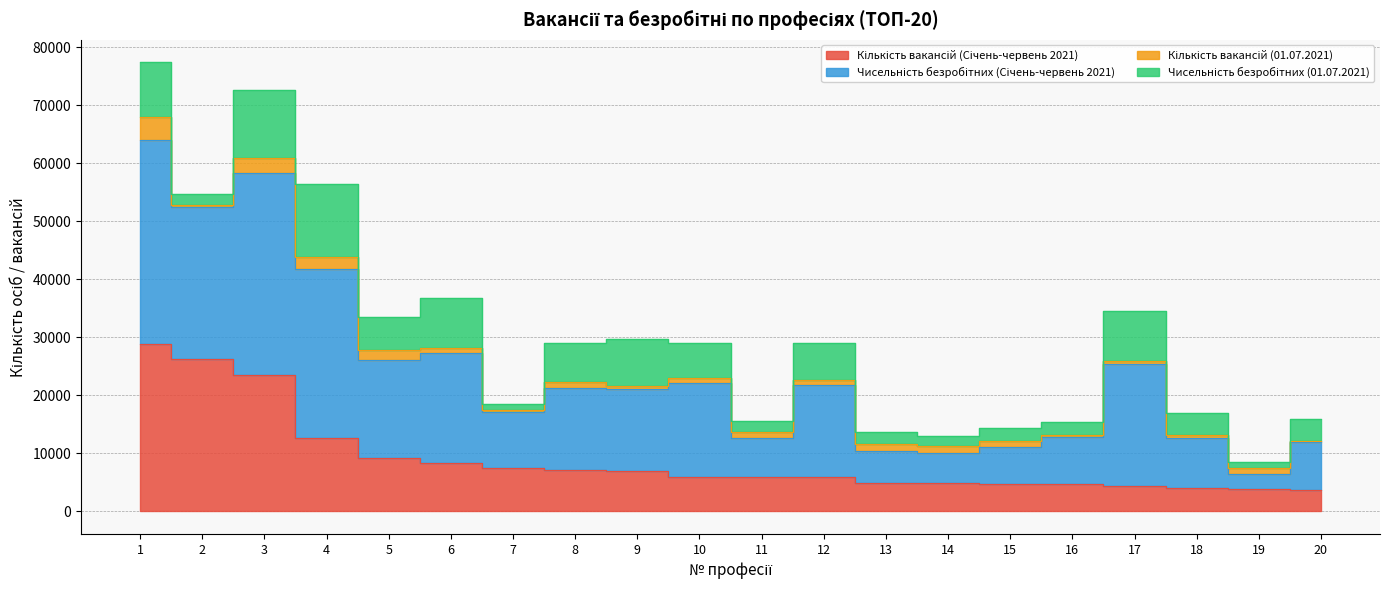

What is the value of the Кількість вакансій (Січень-червень 2021) point at the 16th from the left?

4736